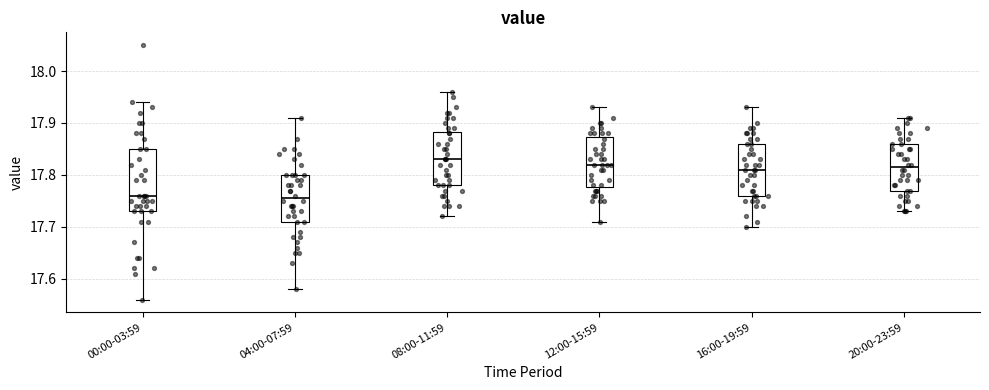

Where does the median line of the box for 20:00-23:59 sit on the y-axis? The values are not printed on the chart, so give them approximately, as read against the axis.

17.82